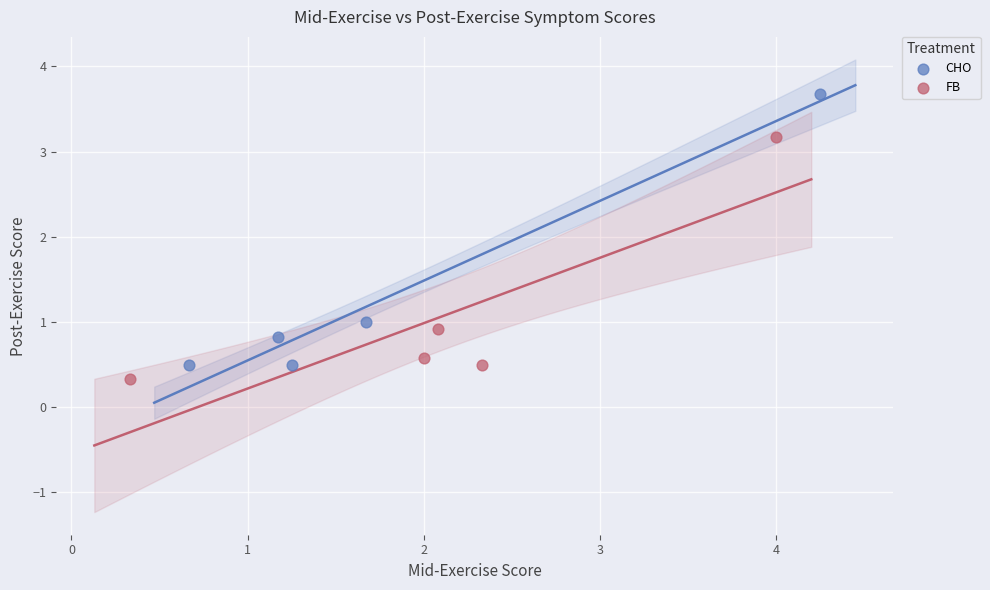

Which series reaches the maximum Y coordinate?

CHO